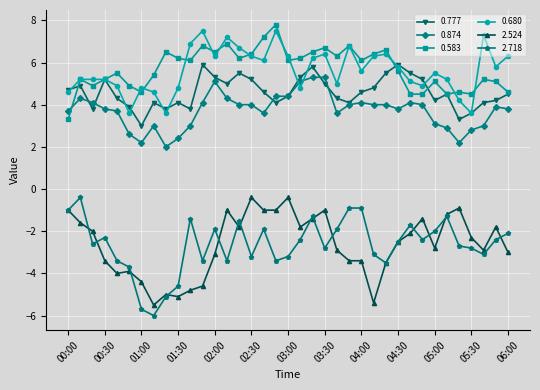

True or false: 0.777 has more than 2 points higher than both neighbors.

True